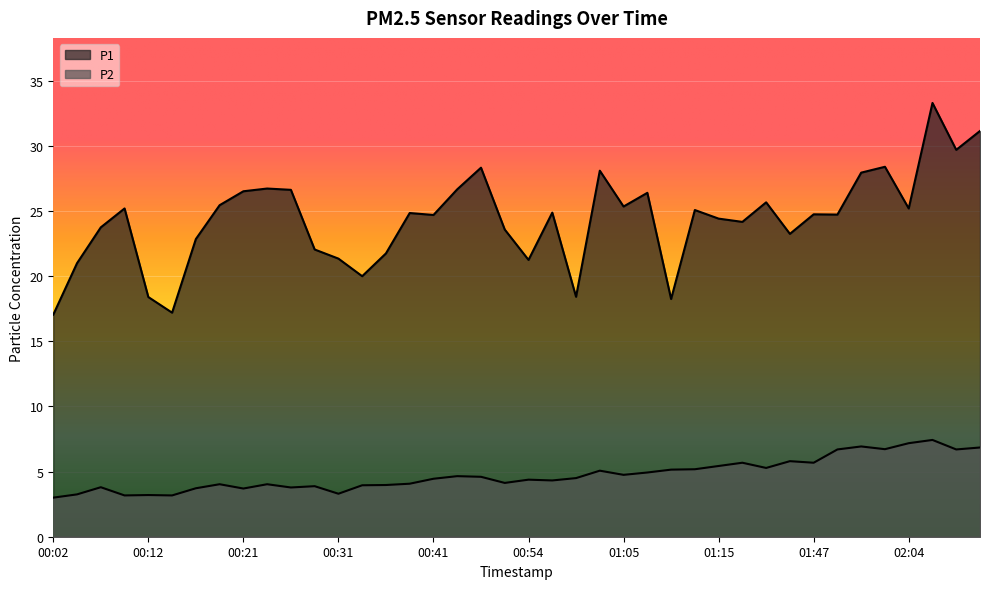

Which label corresponds to the largest value in the chart?

02:07